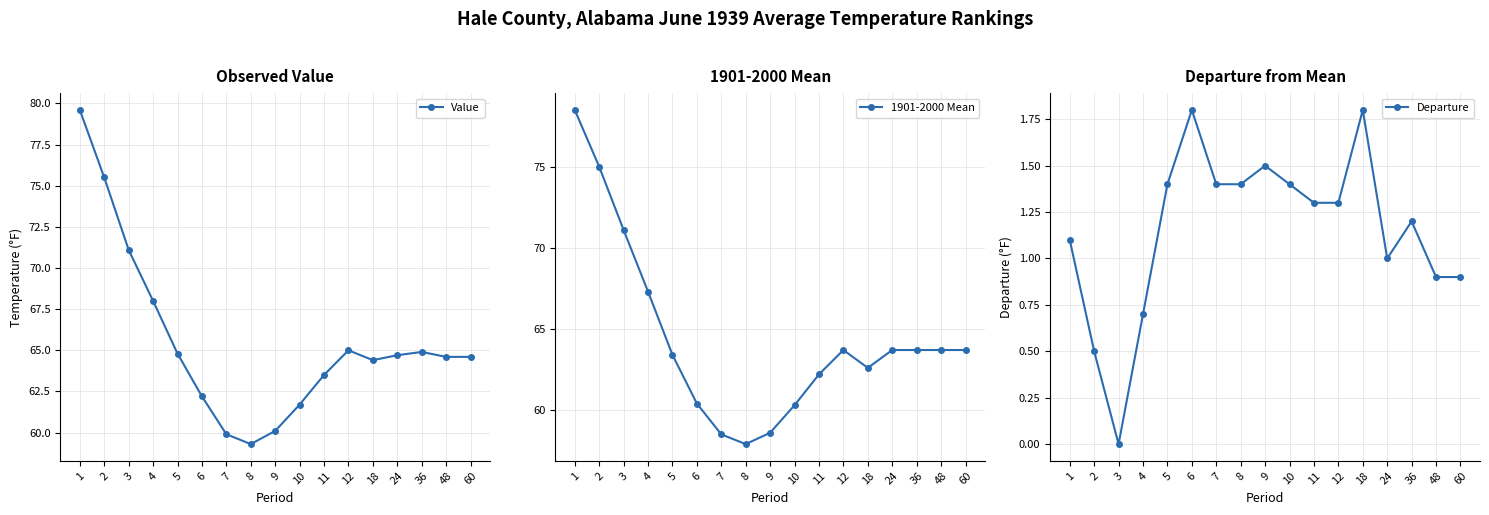

What is the approximate value of Value at 4?

68.0